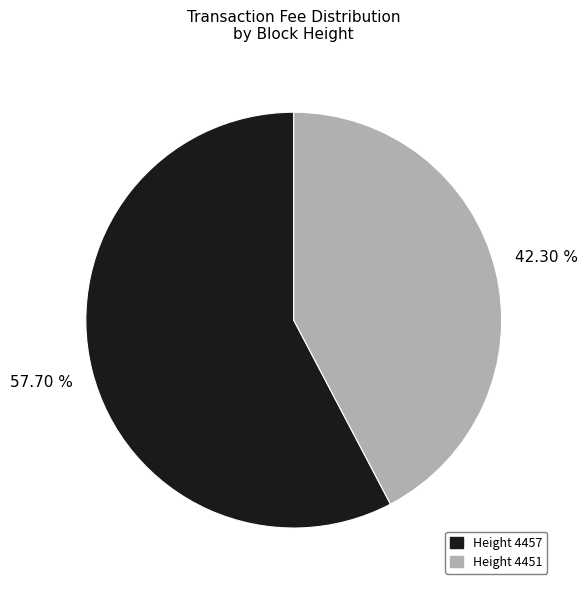

Is the sum of Height 4451 and Height 4457 greater than half?

Yes